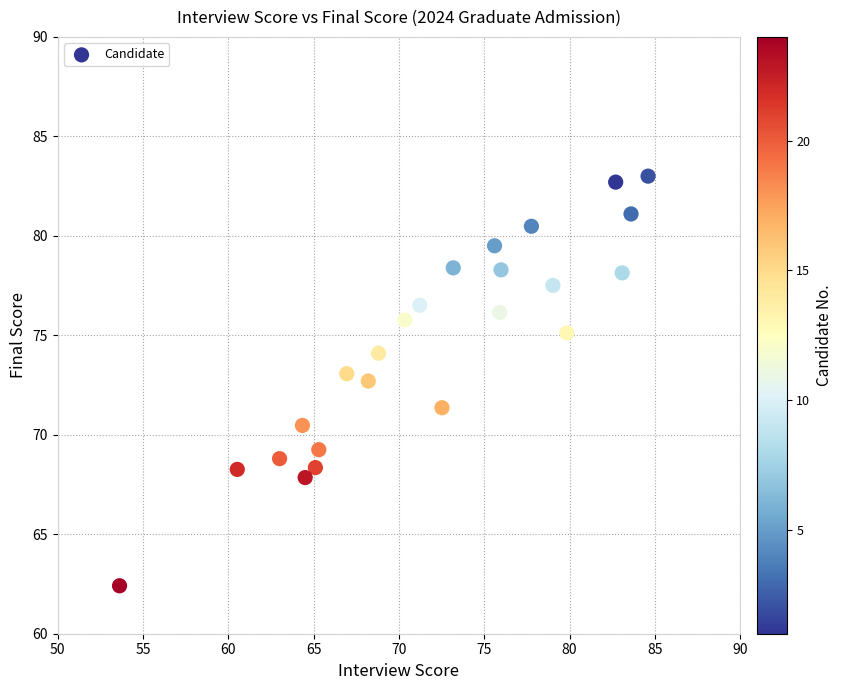

What is the range of X values (max minus min)?

31.0